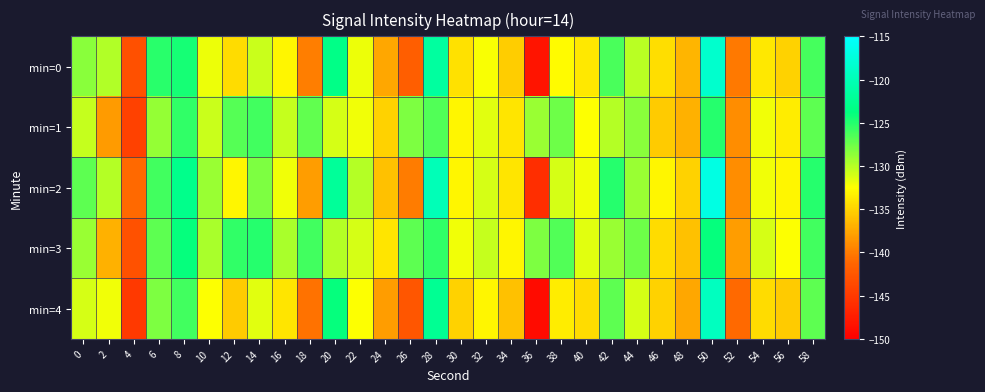

What is the greatest value displayed?

-117.0